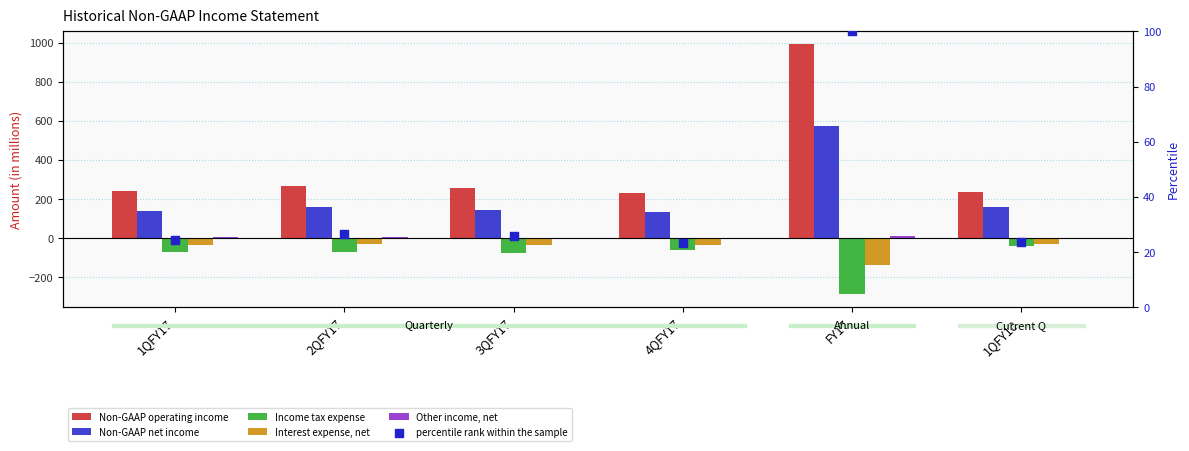

What are all the series names shown in the legend?

Non-GAAP operating income, Non-GAAP net income, Income tax expense, Interest expense, net, Other income, net, percentile rank within the sample